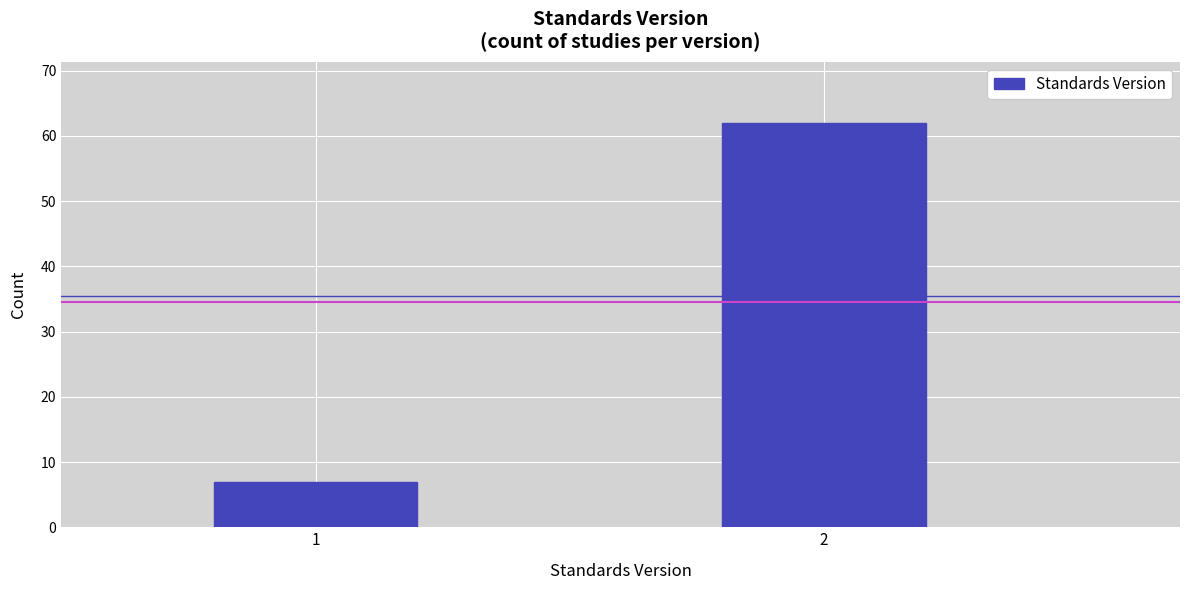

Reading right to left, transcribe all the data shown in this chart.

2=62	1=7